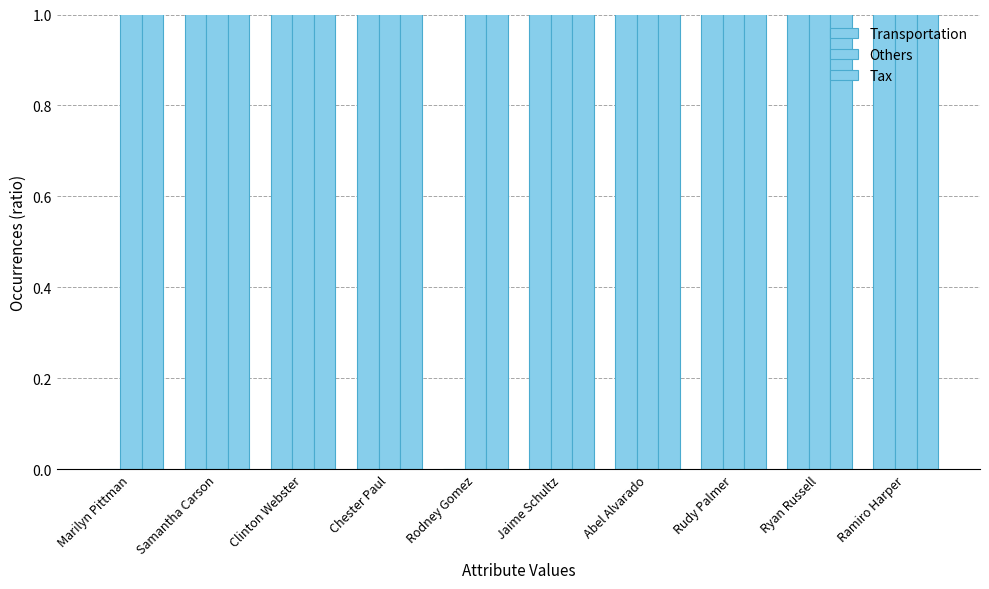

What is the label of the 6th bar from the left?

Jaime Schultz